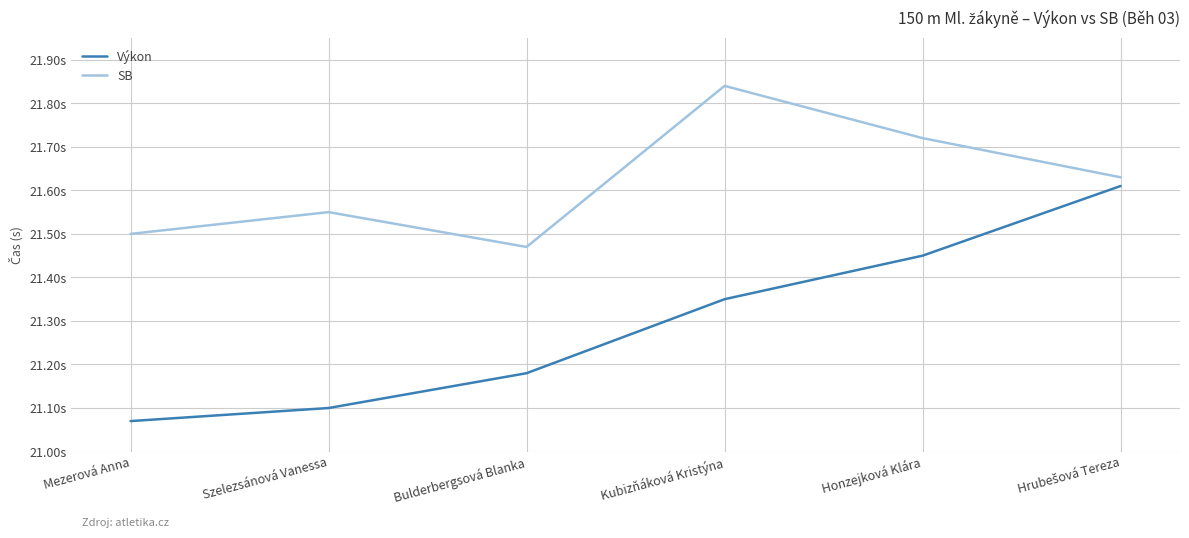

True or false: Výkon has more than 0 points higher than both neighbors.

False